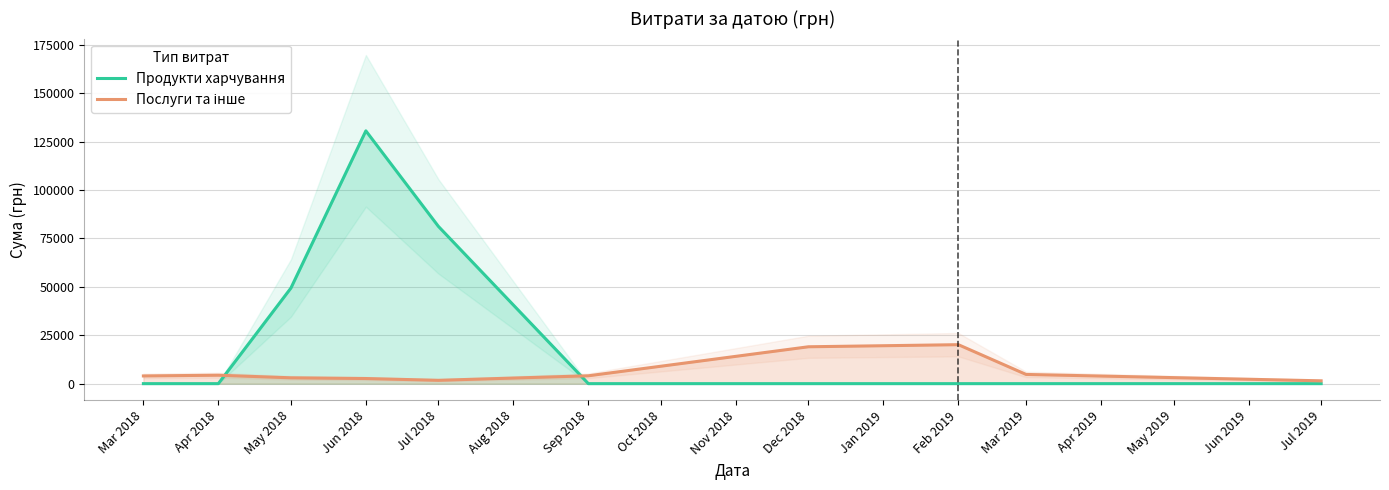

At which label does Продукти харчування reach its peak?

Jun 2018